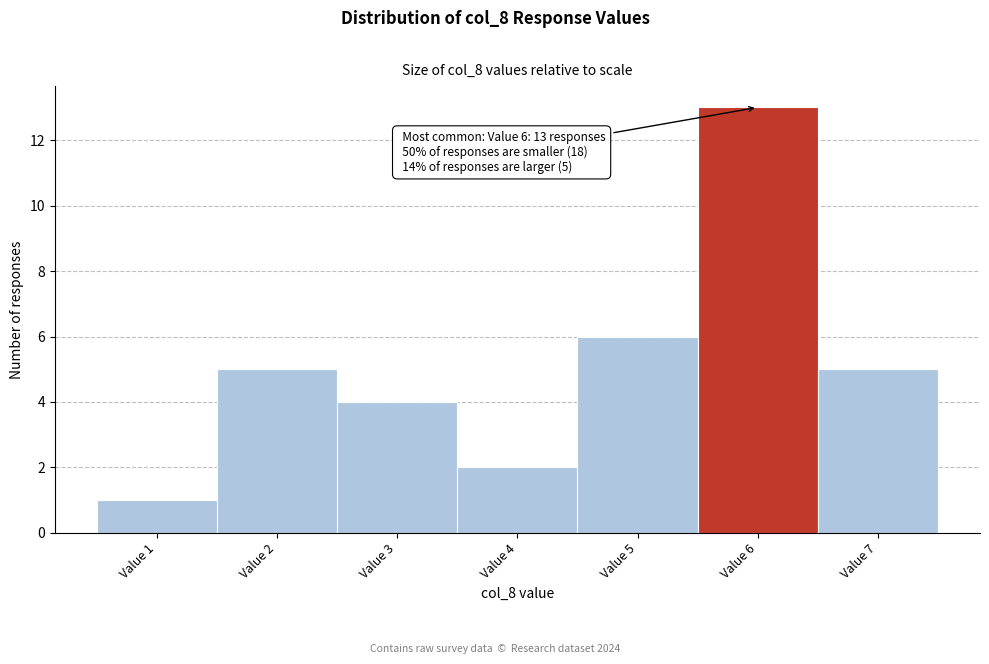

Reading left to right, extract all data points from this chart.

Value 1=1	Value 2=5	Value 3=4	Value 4=2	Value 5=6	Value 6=13	Value 7=5